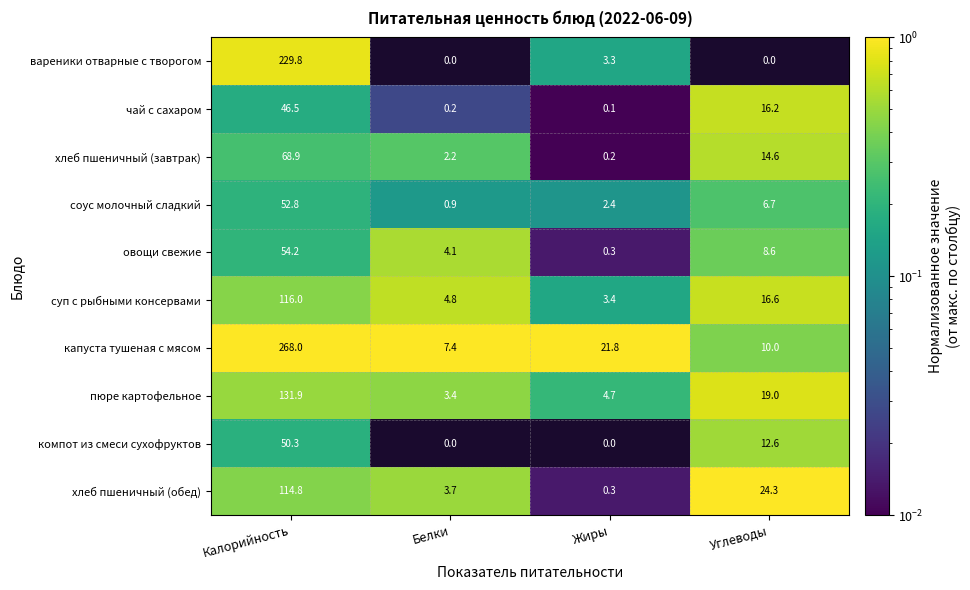

The хлеб пшеничный (завтрак) series shows 14.6 at Углеводы. True or false?

True